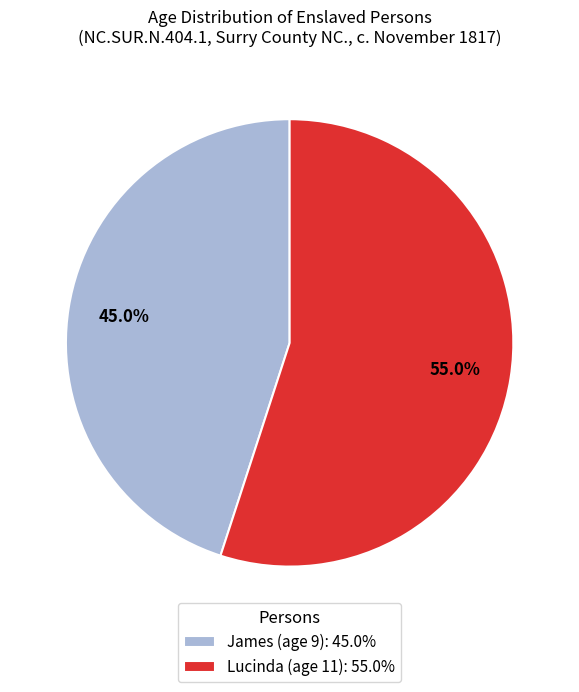

To the nearest percent, what percentage of the pie is James?

45%